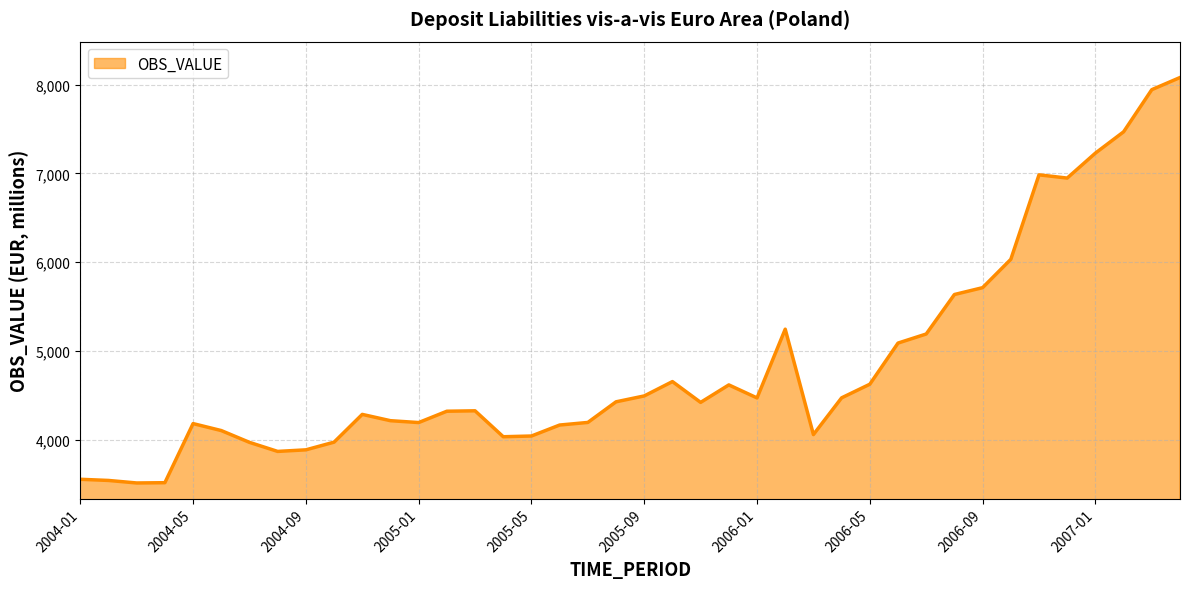

What is the minimum value shown in the chart?

3515.7